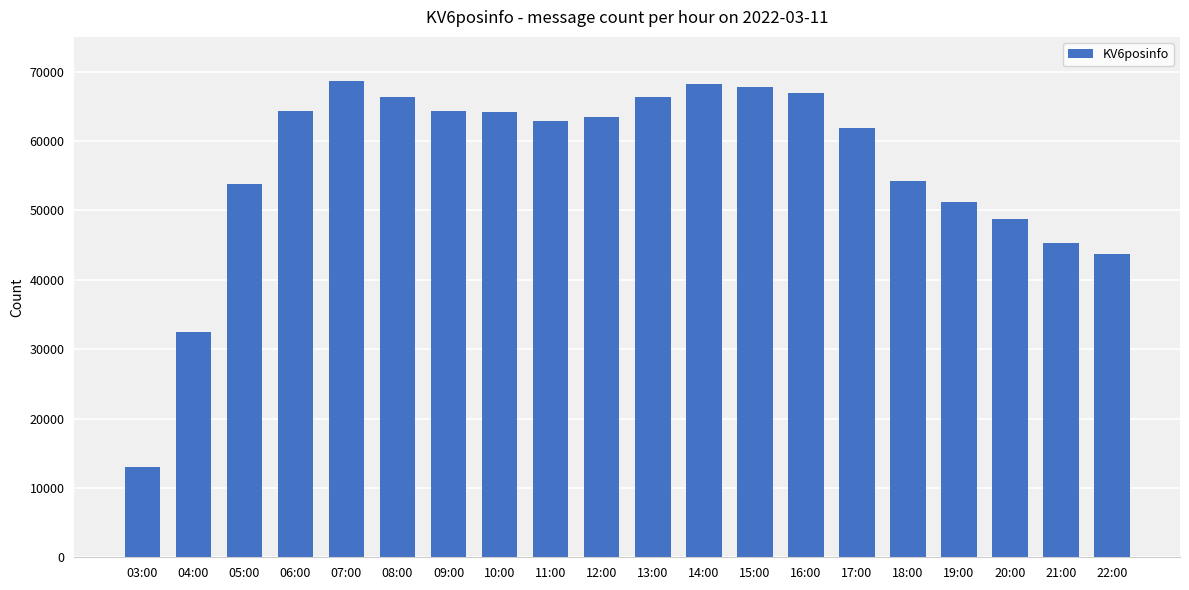

True or false: the data shows 66340 at 13:00.

True